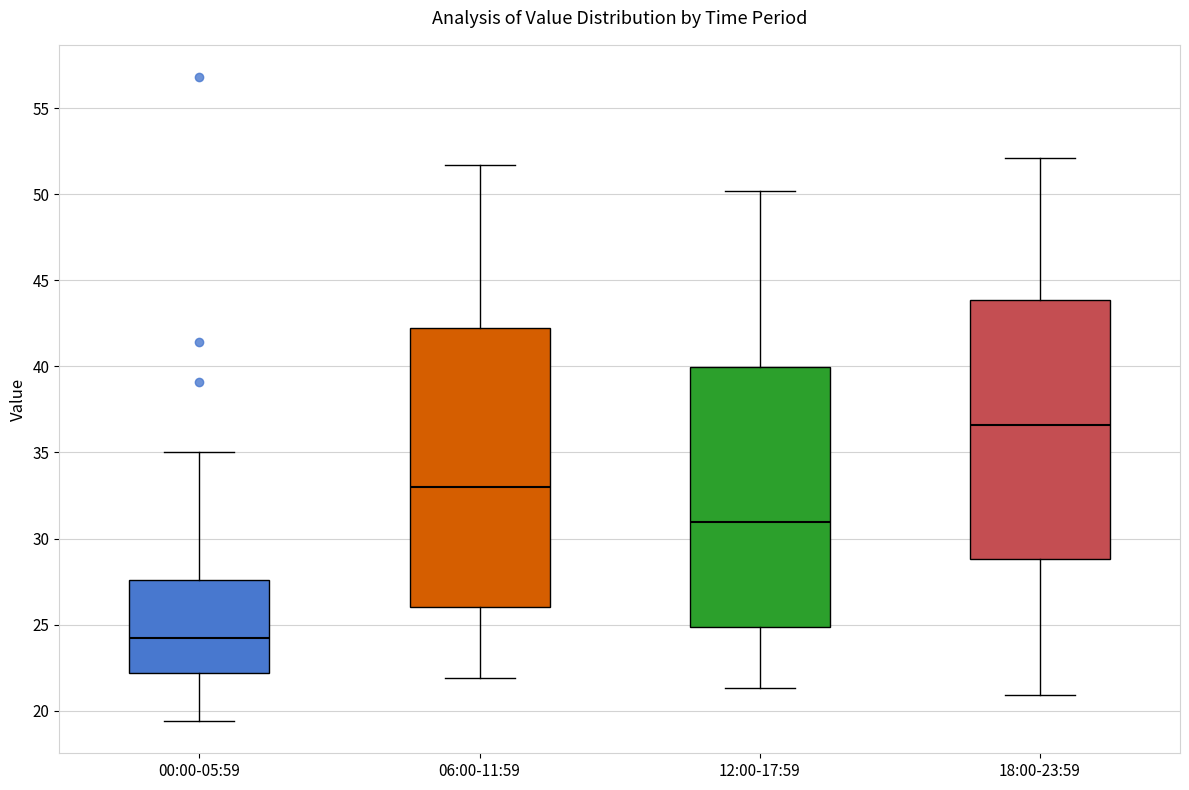

Which box is the tallest, from its lower edge to its upper edge?

06:00-11:59